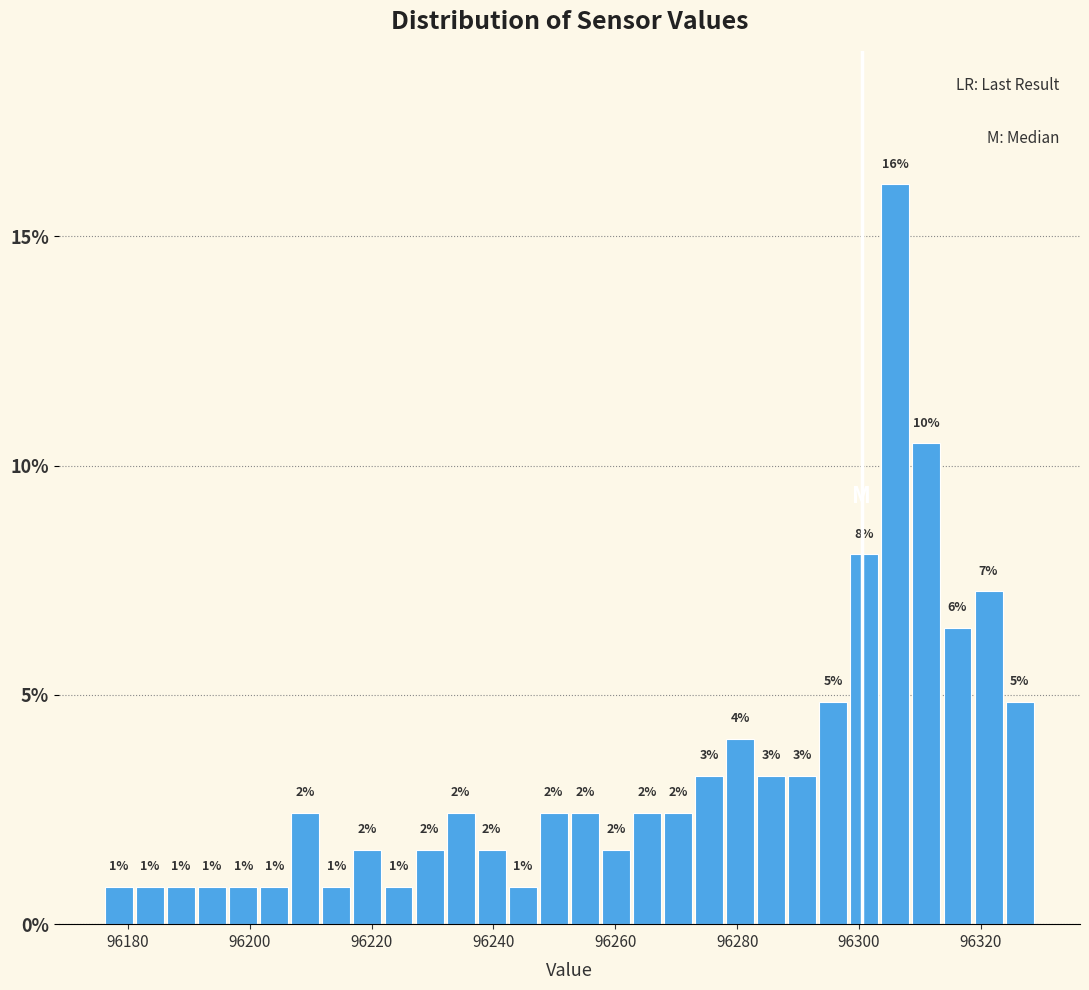

Around what value on the x-axis is the tallest bar? Give the approximate position of its centre, as read against the axis.

96306